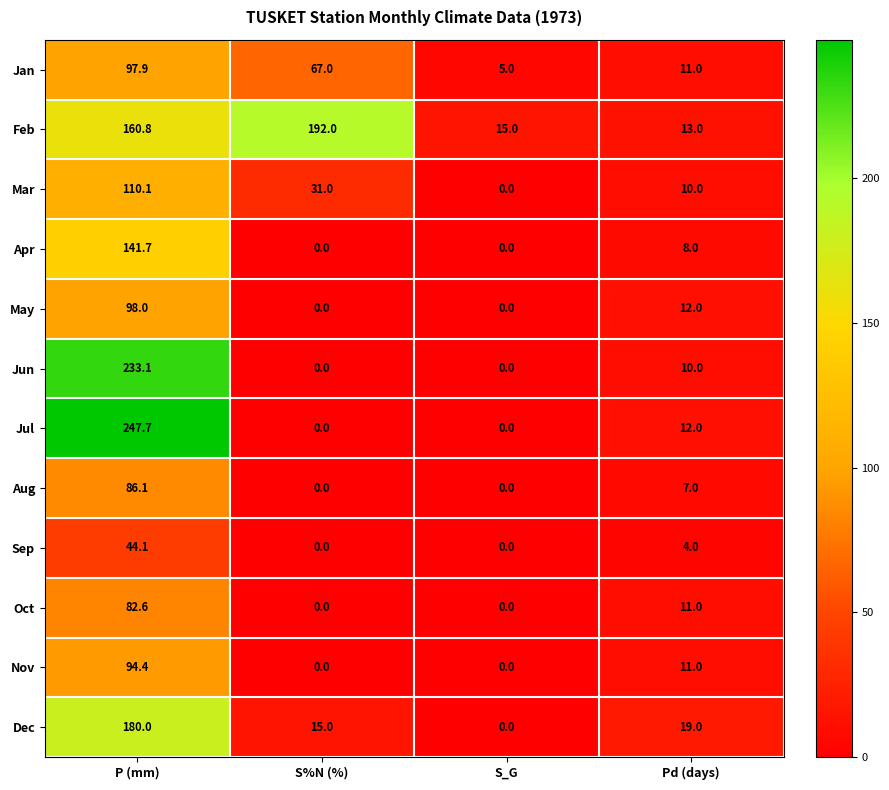

Count the number of categories in the chart.

4